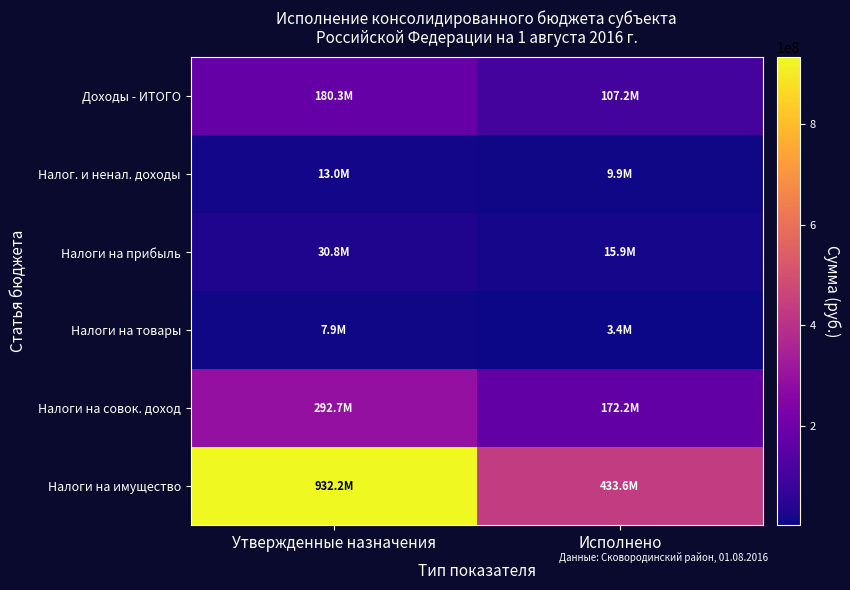

Reading left to right, transcribe all the data shown in this chart.

Доходы - ИТОГО: Утвержденные назначения=180254653.3	Исполнено=107221750.9
Налог. и ненал. доходы: Утвержденные назначения=12972879.8	Исполнено=9858630.7
Налоги на прибыль: Утвержденные назначения=30802693.5	Исполнено=15946439.1
Налоги на товары: Утвержденные назначения=7884810.0	Исполнено=3357587.4
Налоги на совок. доход: Утвержденные назначения=292749535.2	Исполнено=172239193.5
Налоги на имущество: Утвержденные назначения=932212272.6	Исполнено=433550444.9